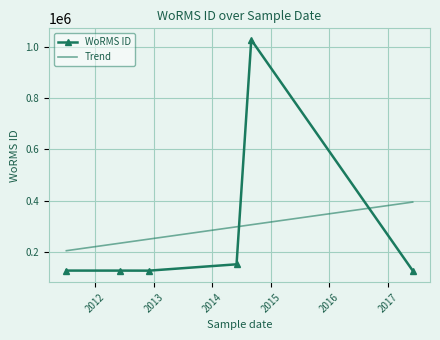

What is the greatest value displayed?

1026595